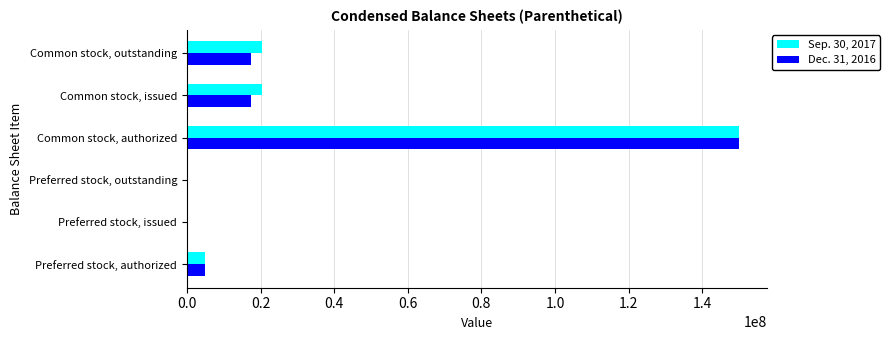

True or false: Sep. 30, 2017 has a value of 32558191 at Common stock, issued.

False